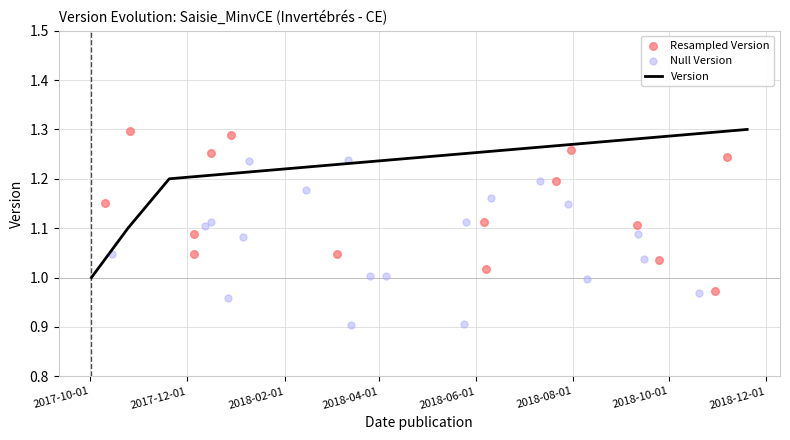

Approximately how many times larger is the value at 2017-10-25 compared to 2017-11-20?

0.9